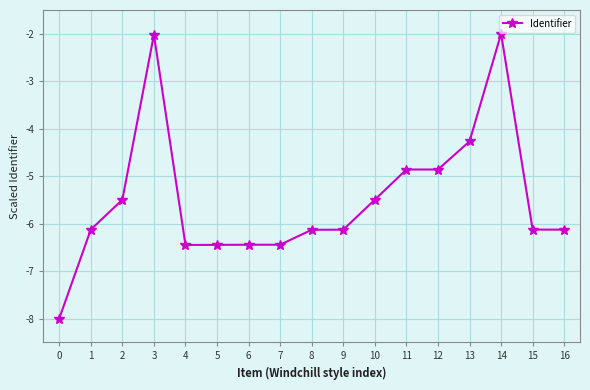

Does the chart have visible grid lines?

Yes